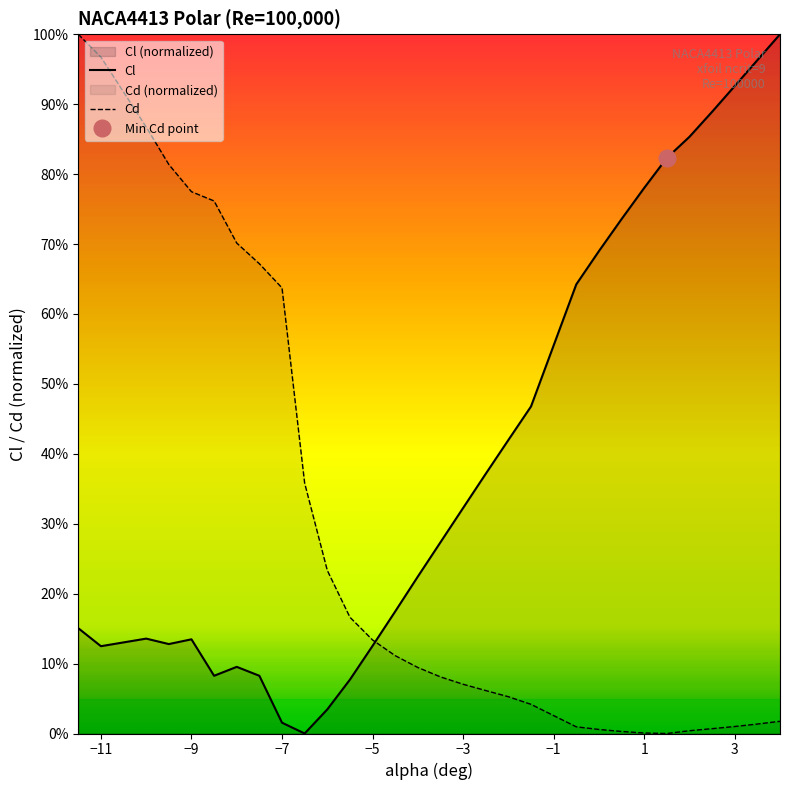

Which label corresponds to the smallest value in the chart?

-6.5